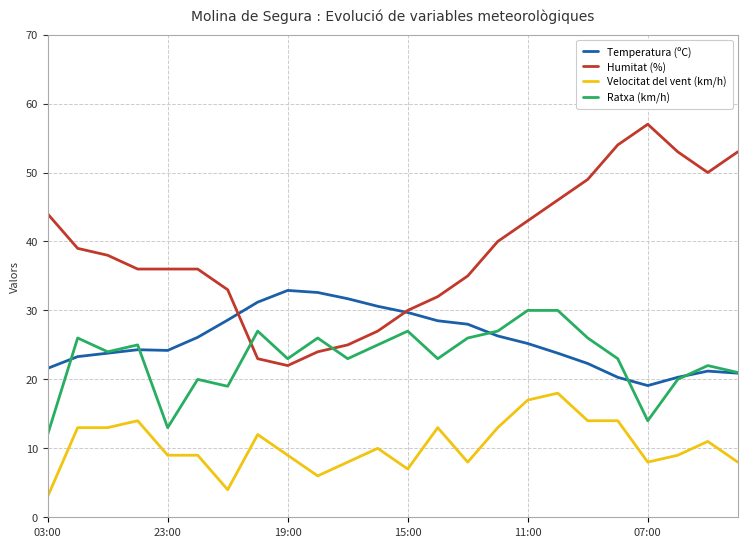

At how many categories does at least one series exceed 27?

24